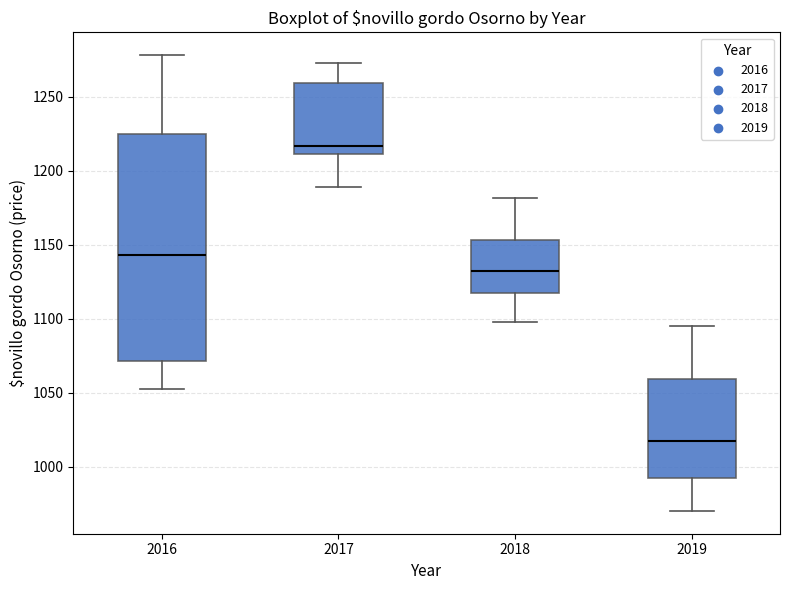

Which box's median line is the highest?

2017